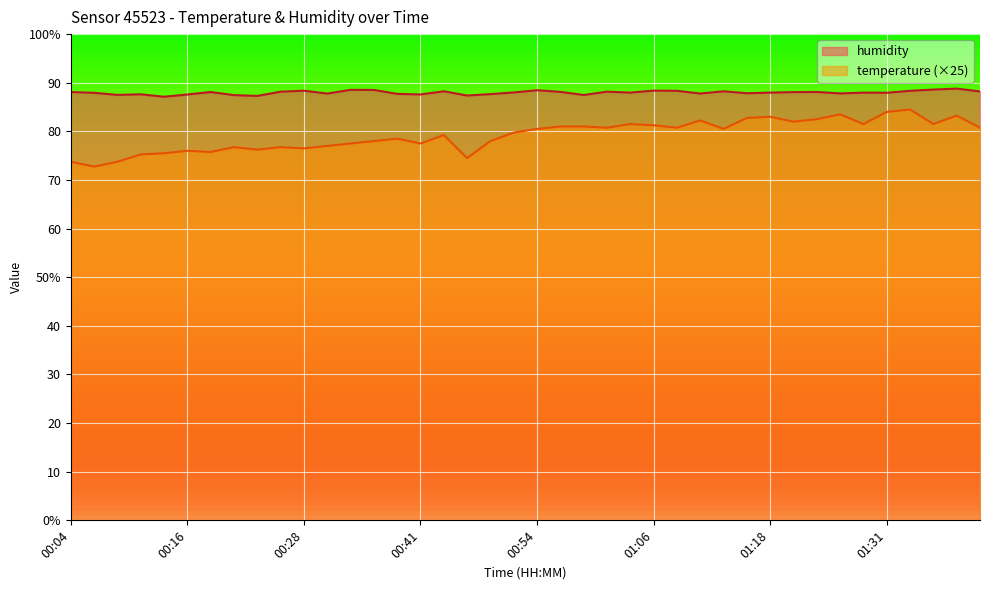

Count the number of data series in this chart.

2